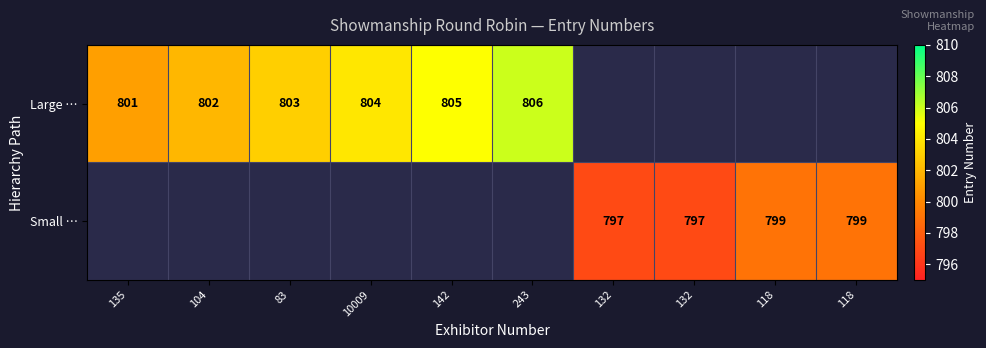

What is the difference between the maximum and minimum values in the Large … series?

5.0